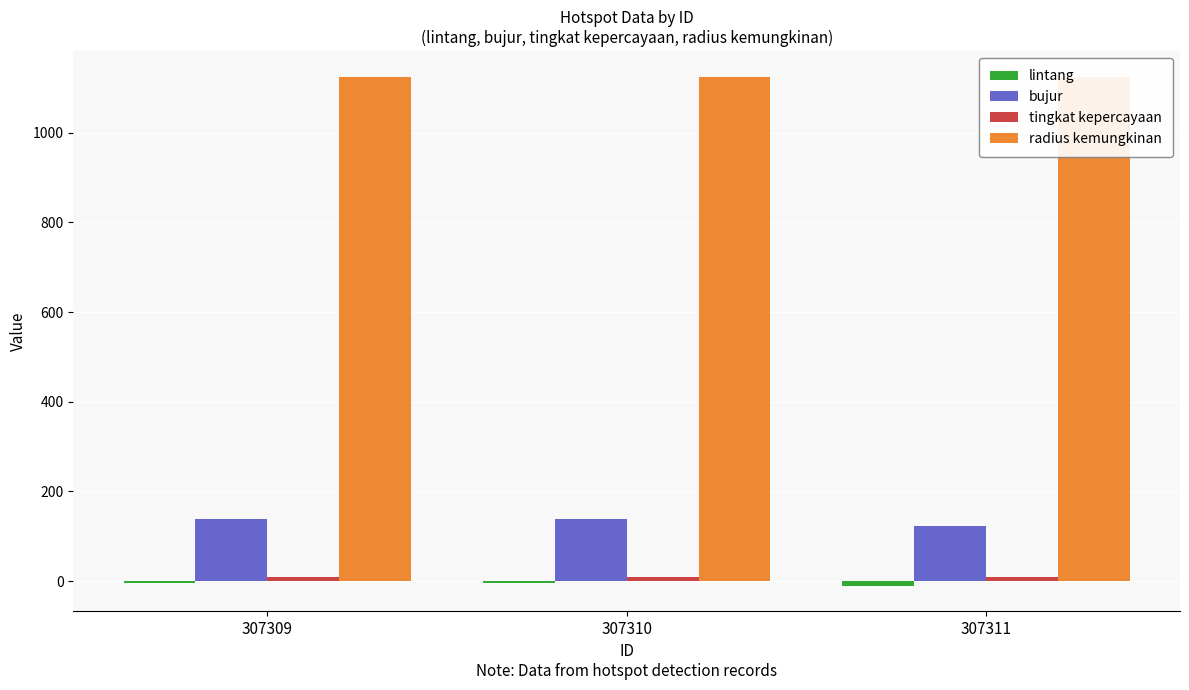

At which label is bujur closest to 131?

307311